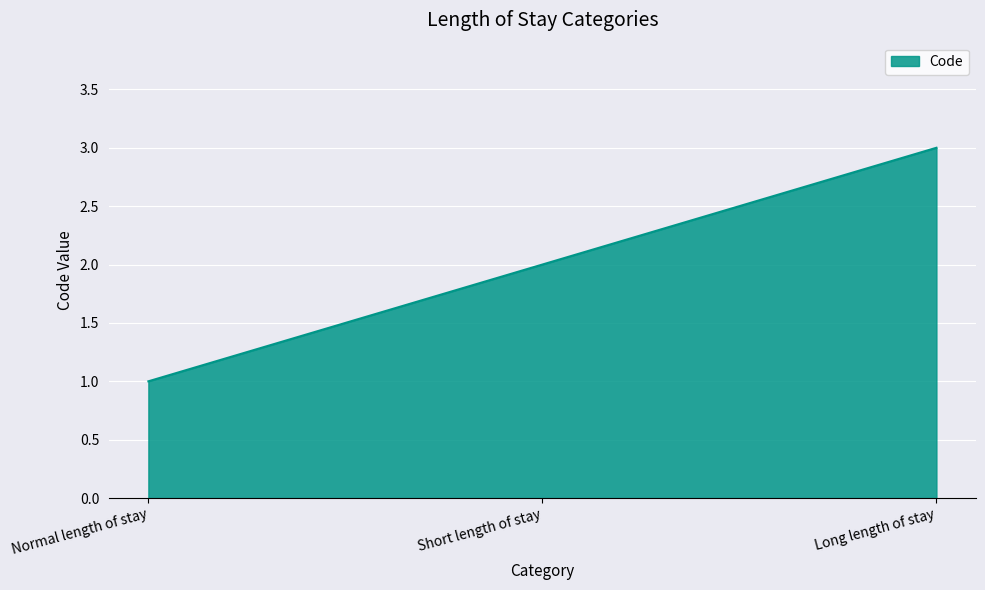

Does the chart have visible grid lines?

Yes